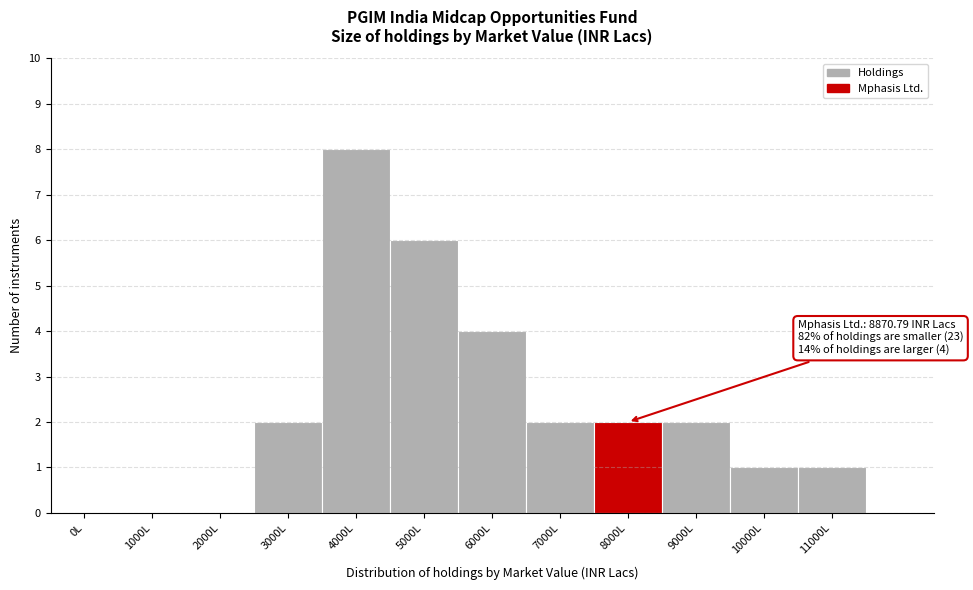

Reading right to left, list all the values displayed in this chart.

11000L=1	10000L=1	9000L=2	8000L=2	7000L=2	6000L=4	5000L=6	4000L=8	3000L=2	2000L=0	1000L=0	0L=0